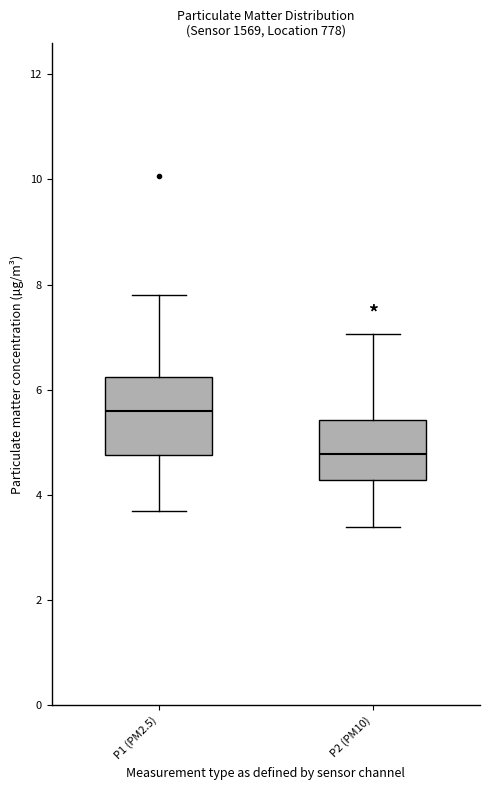

Reading left to right, read every box against the y-axis: the position of its median line, the range the box covers, and the ends of its whiskers. The values are not printed on the chart, so give them approximately, as read against the axis.

P1 (PM2.5): median 5.6, box 4.8 to 6.2, whiskers 3.8 to 7.8
P2 (PM10): median 4.8, box 4.2 to 5.4, whiskers 3.4 to 7.0